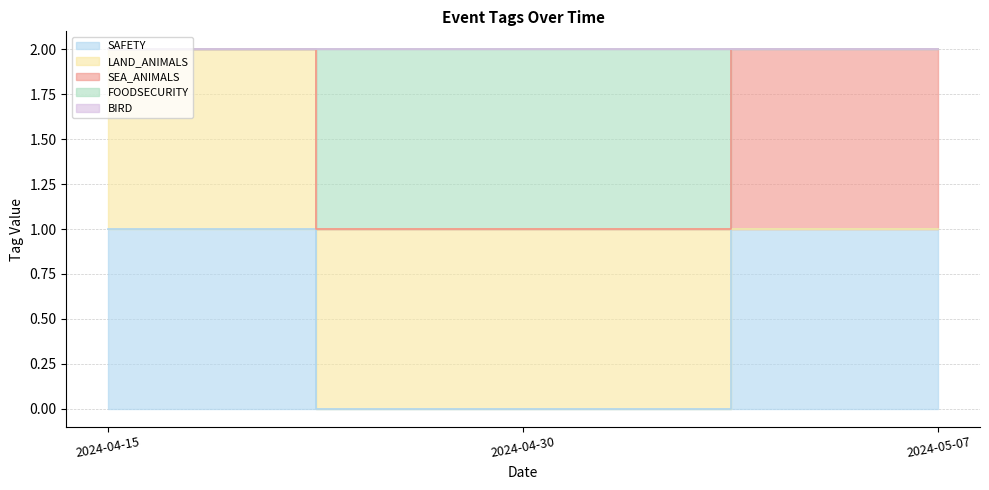

At which label is LAND_ANIMALS closest to 0?

2024-05-07